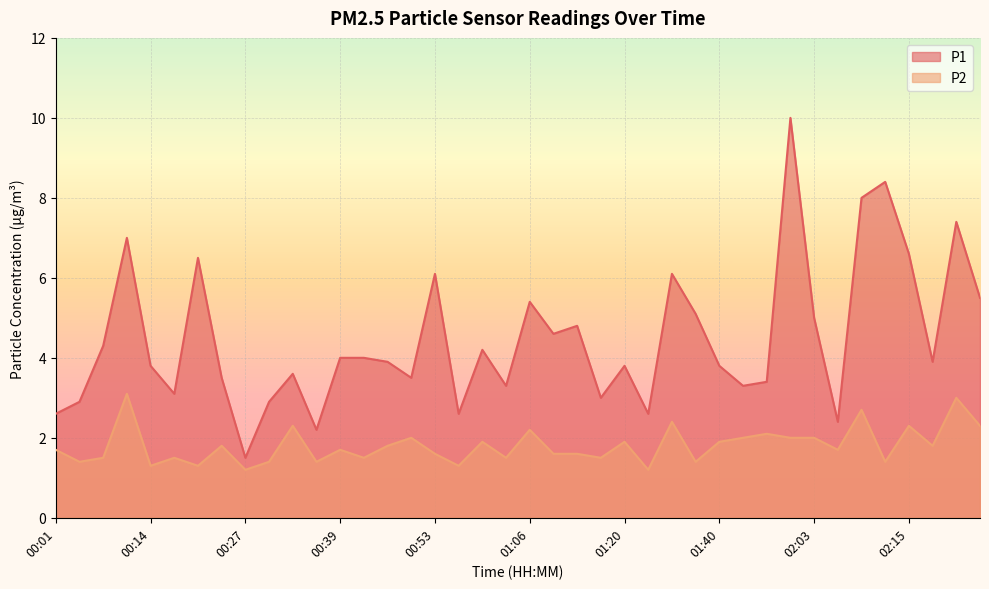

True or false: P2 and P1 intersect in this chart.

False